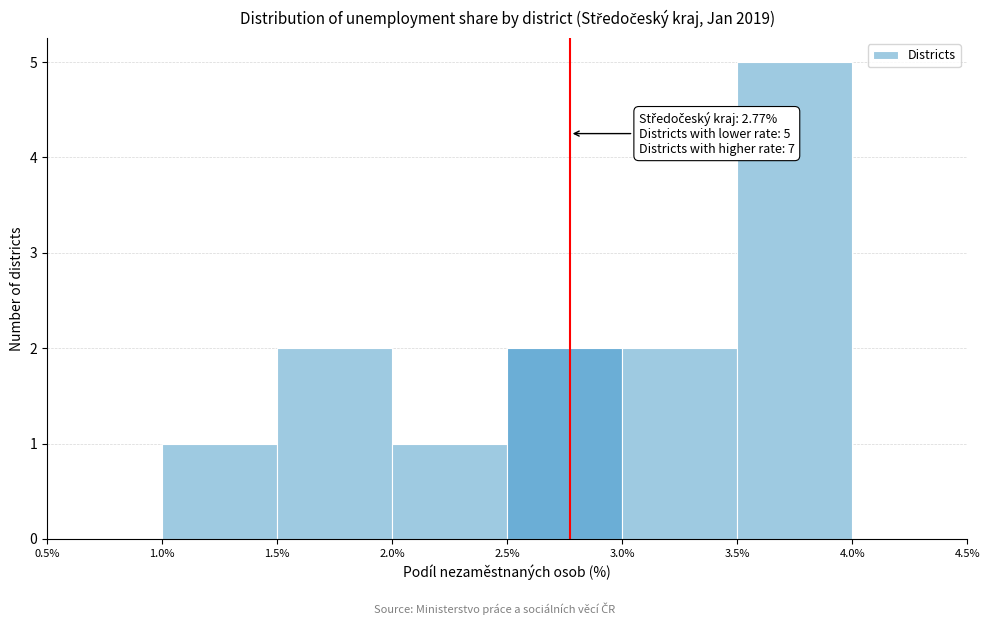

Which range on the x-axis has the tallest bar?

3.5% to 4.0%